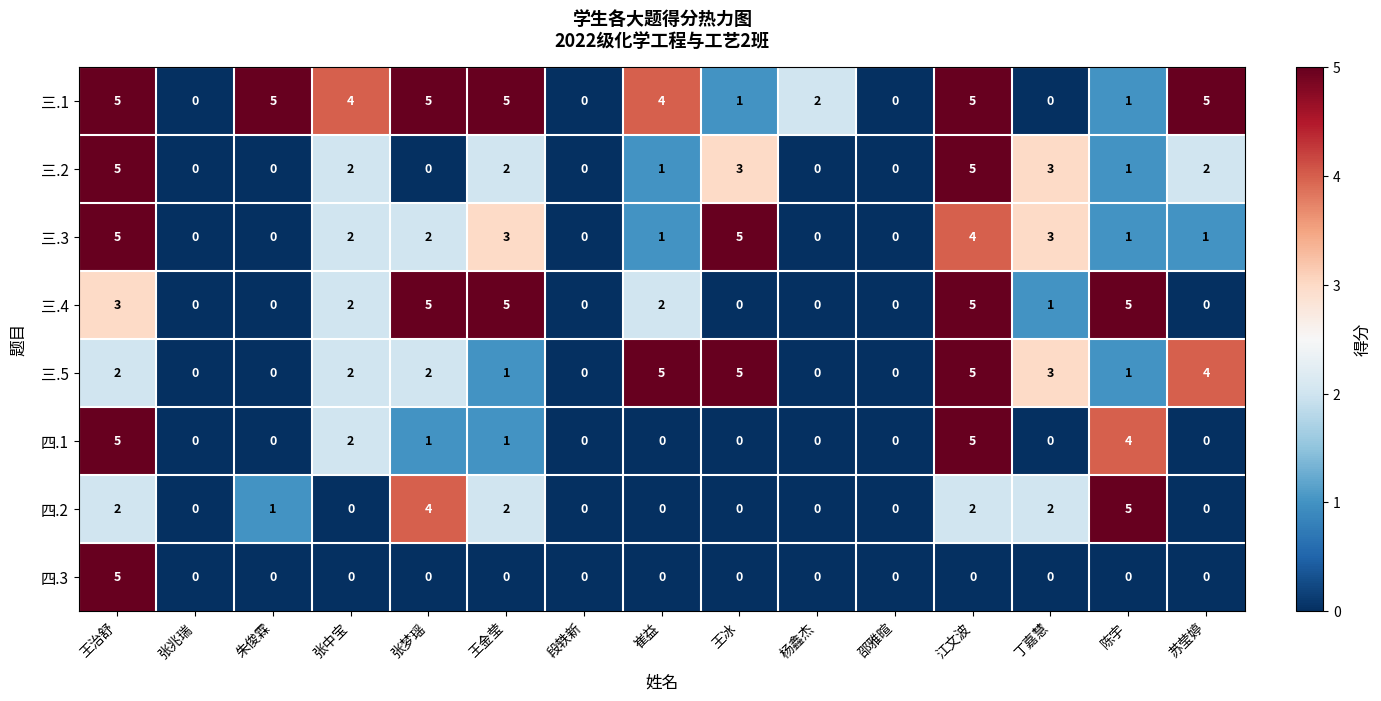

What is the spread (max minus min) of values at 张中宝?

4